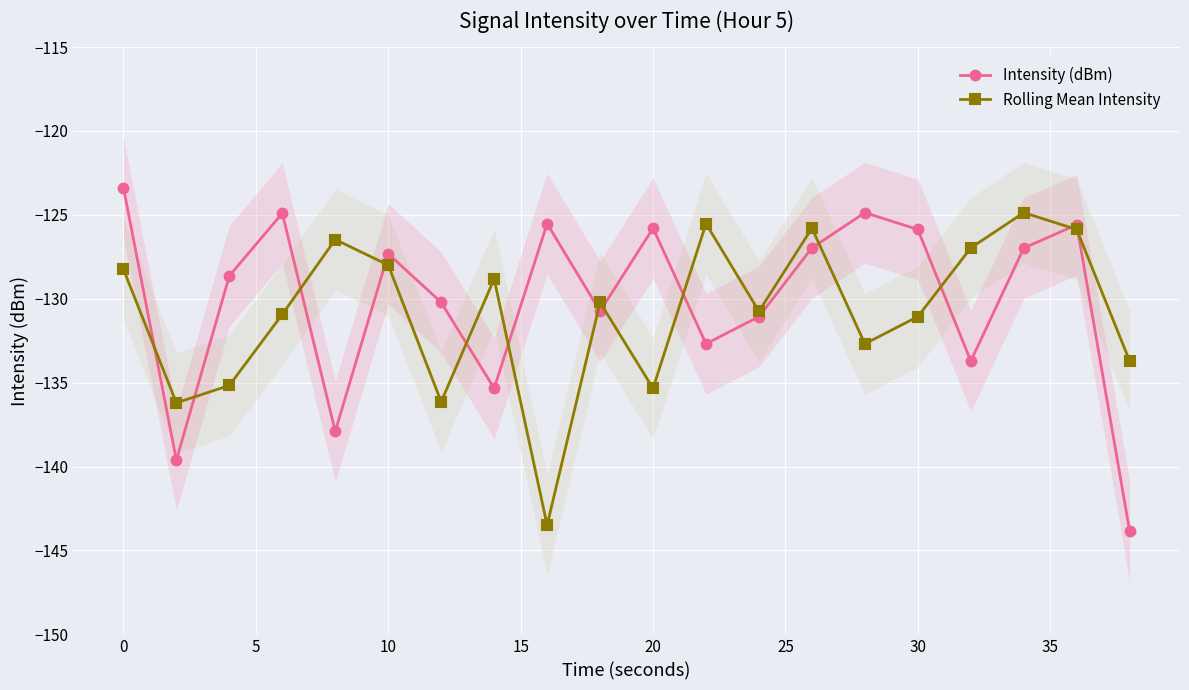

How many interior local peaks does the Intensity (dBm) series have?

6